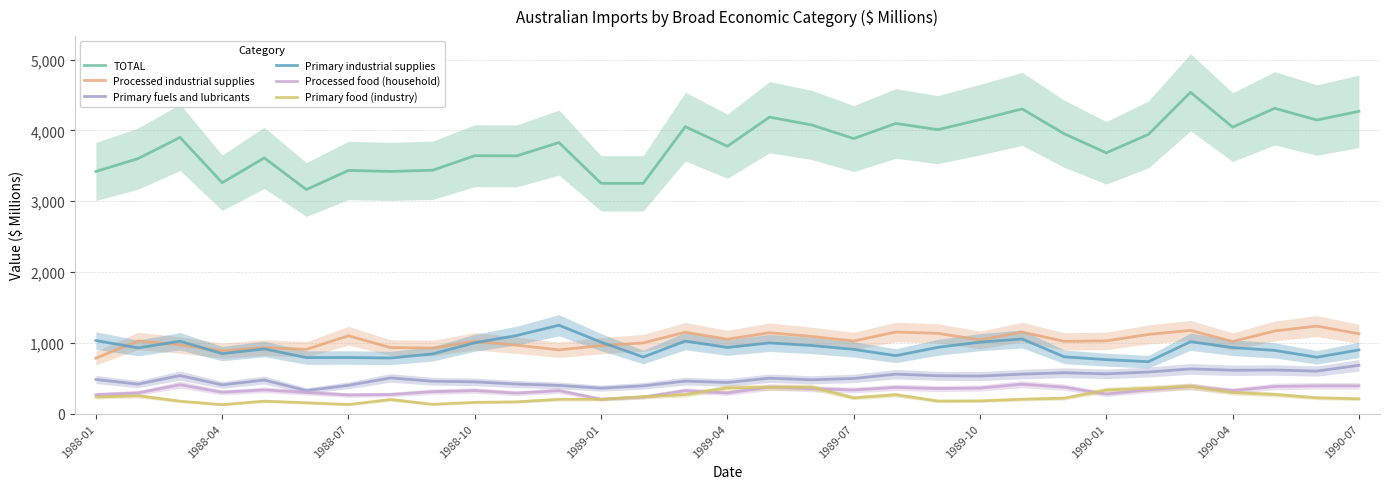

How many series are shown in this chart?

6